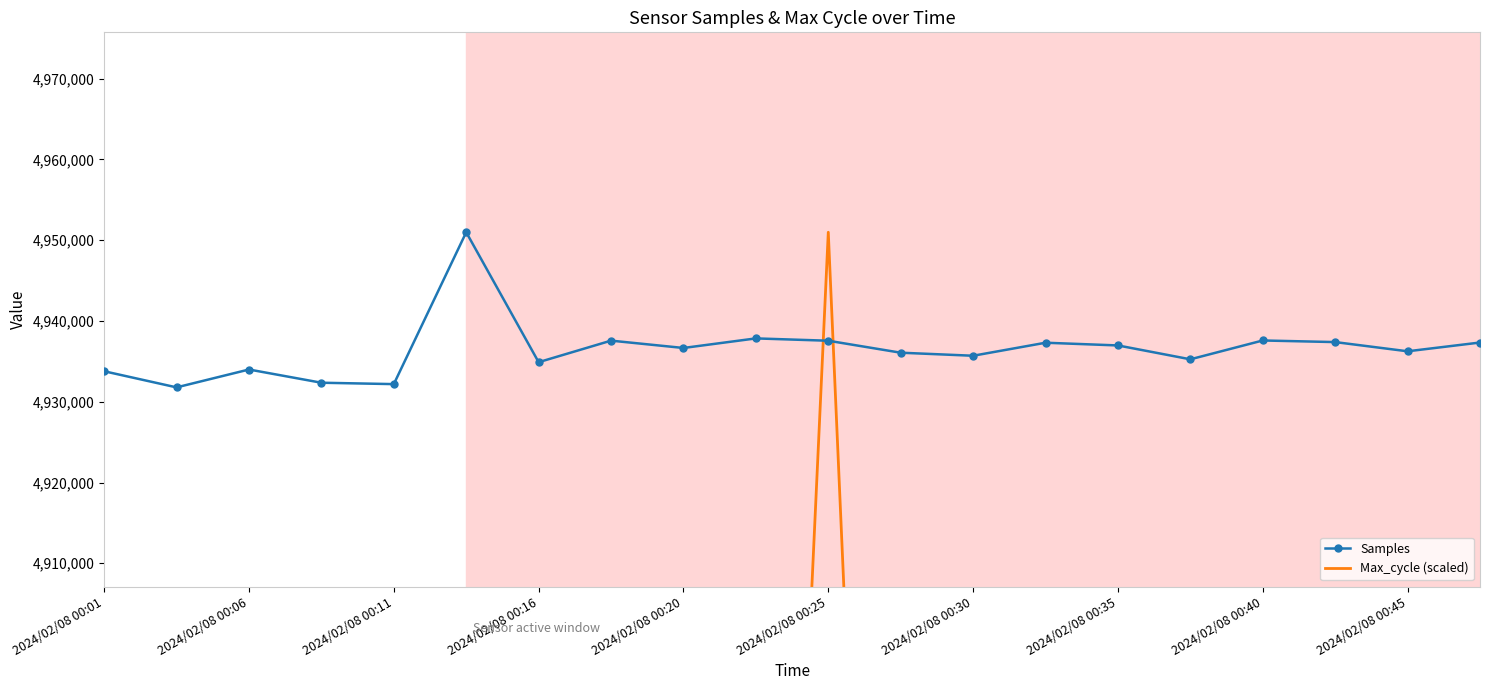

Which series ends up on top after the final intersection of Max_cycle (scaled) and Samples?

Samples